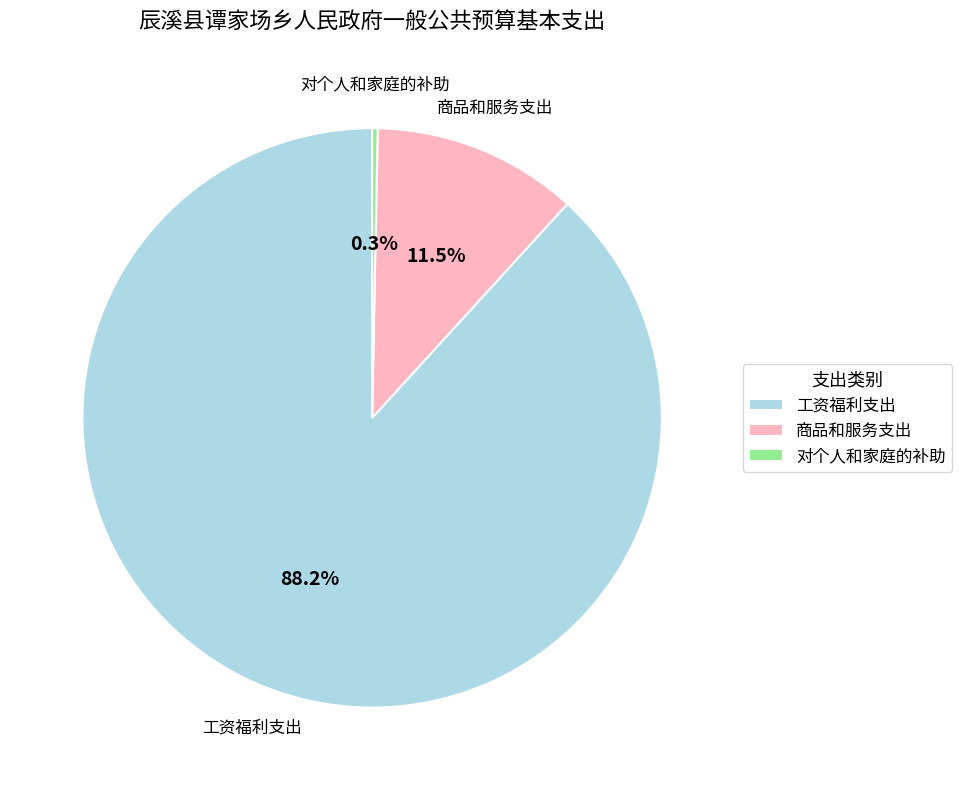

Which has a higher value, 对个人和家庭的补助 or 工资福利支出?

工资福利支出